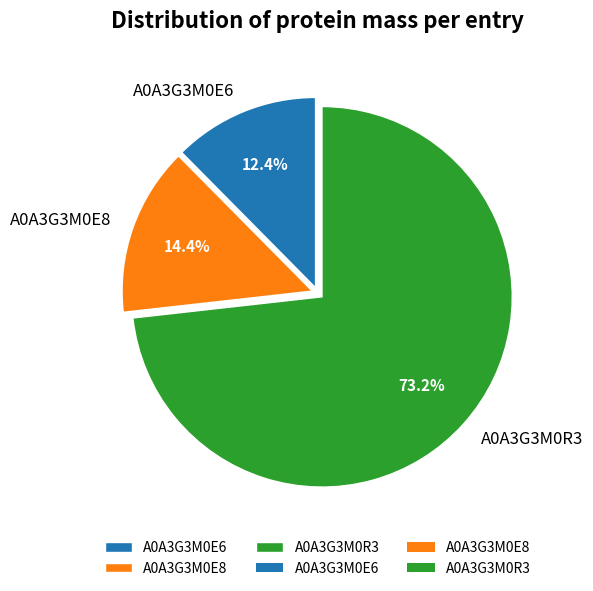

Rank the categories by value from highest to lowest.

A0A3G3M0R3, A0A3G3M0E8, A0A3G3M0E6